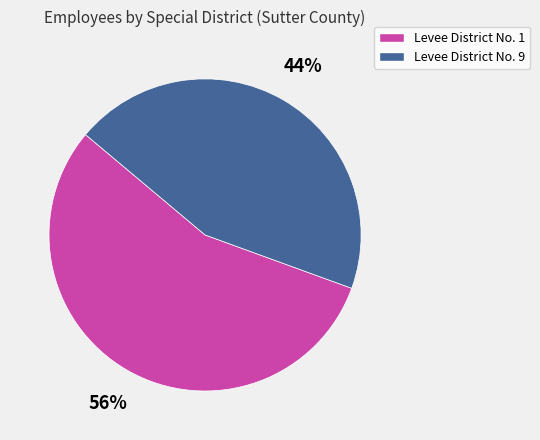

To the nearest percent, what is the combined percentage of Levee District No. 1 and Levee District No. 9?

100%